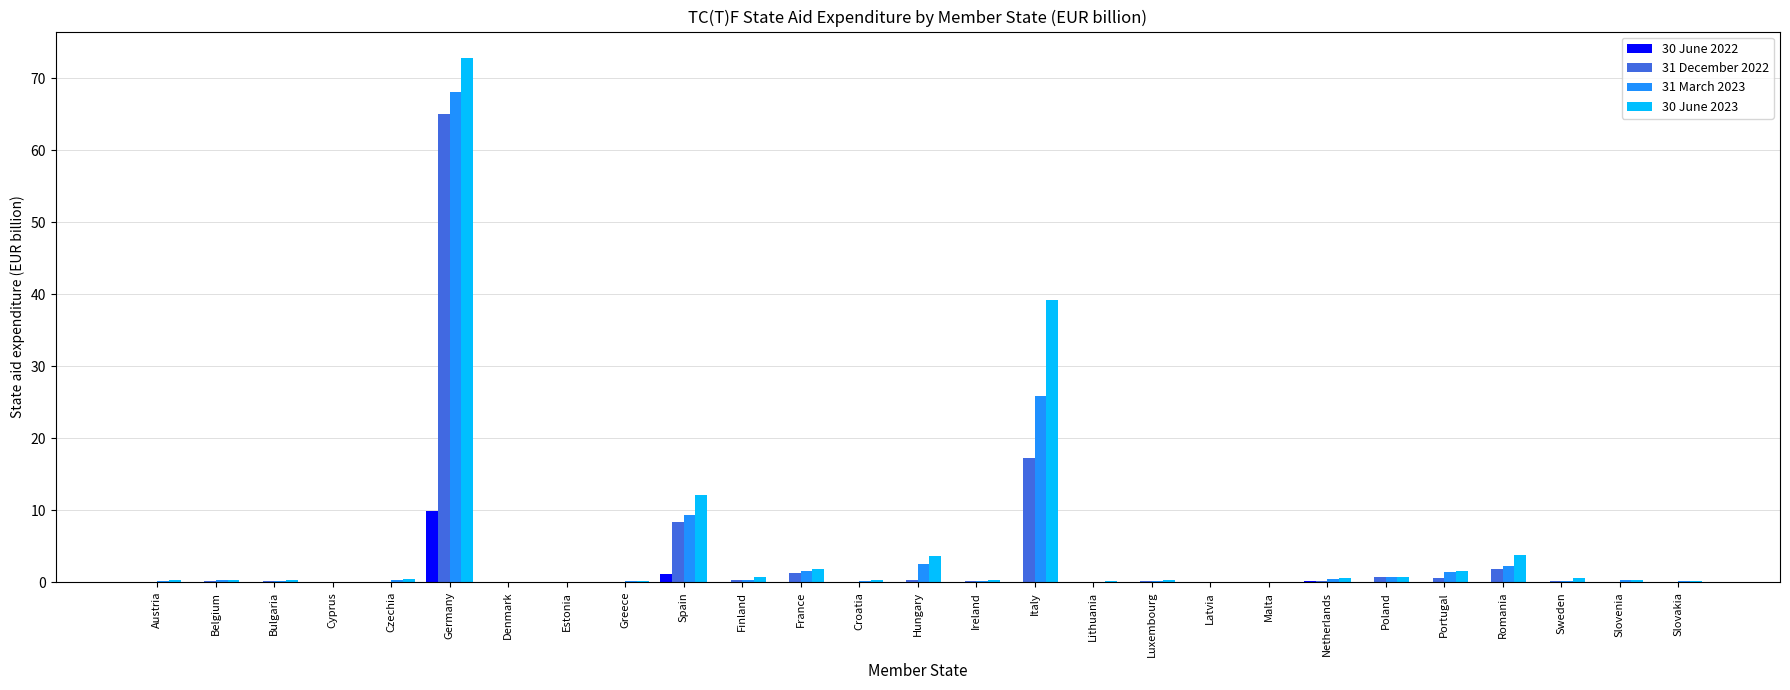

Count the number of data series in this chart.

4